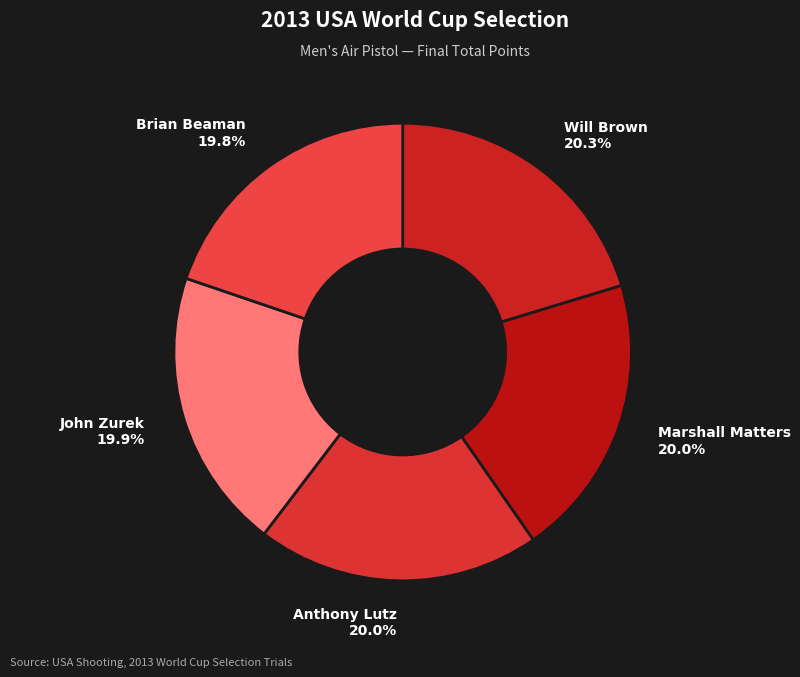

Between Brian Beaman and Will Brown, which is larger?

Will Brown